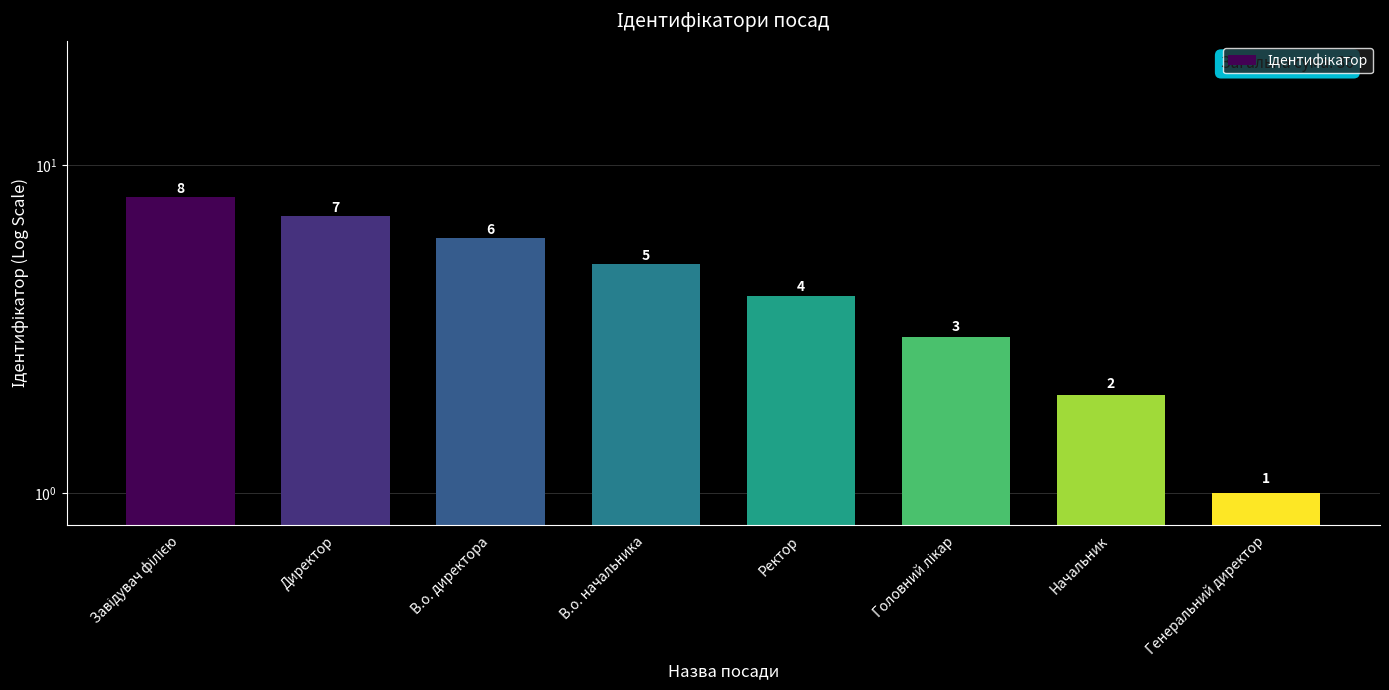

What is the difference between the maximum and second lowest values?

6